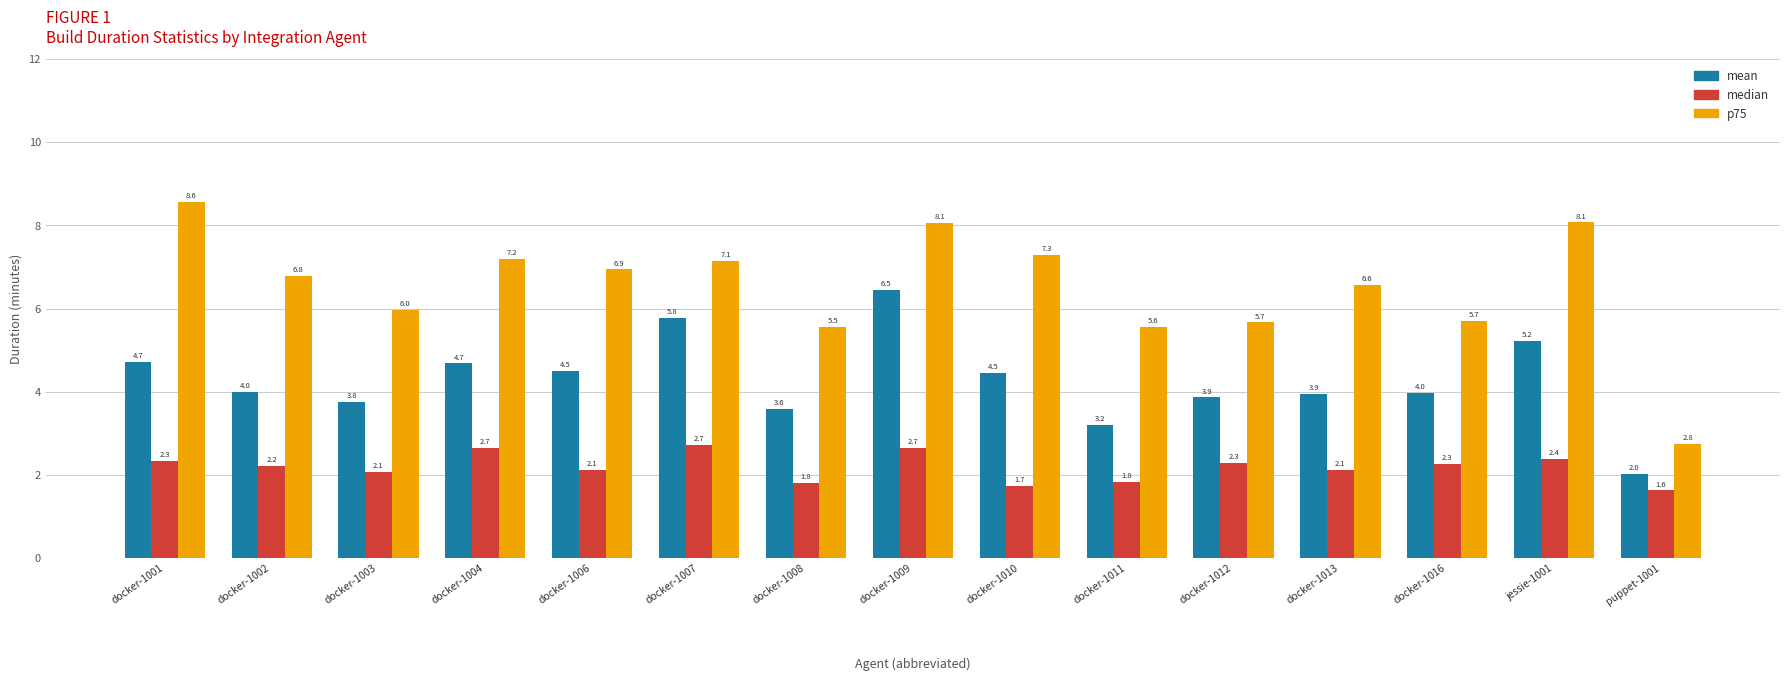

The mean series shows 2.3 at docker-1012. True or false?

False